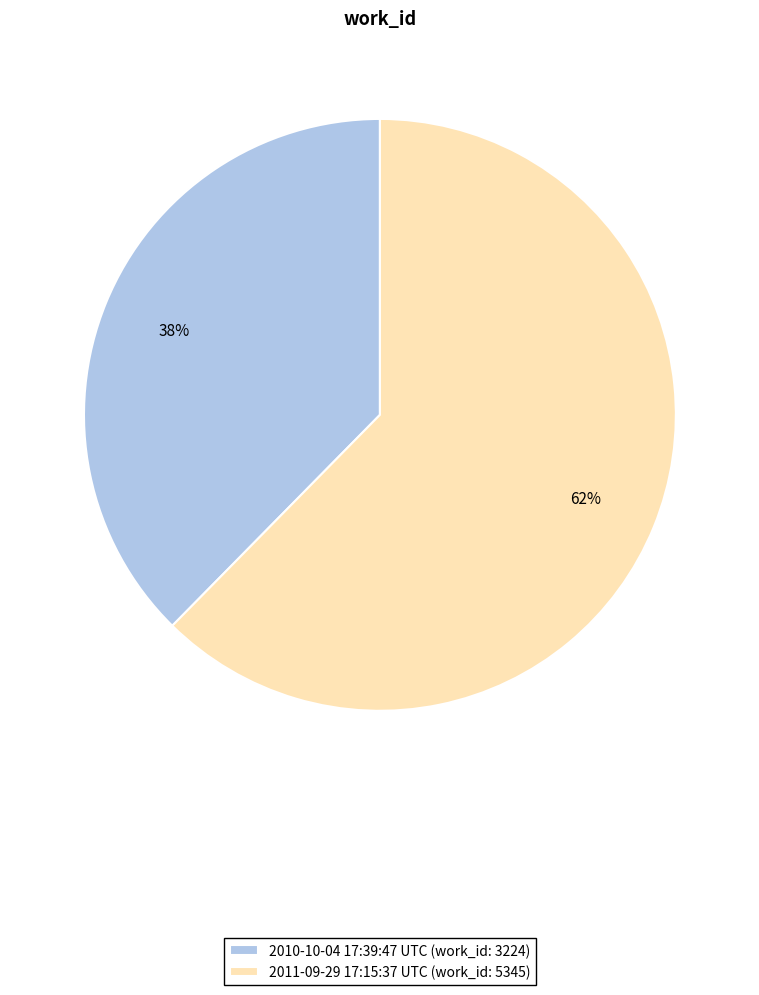

Combined, do 2011-09-29 17:15:37 UTC (work_id: 5345) and 2010-10-04 17:39:47 UTC (work_id: 3224) account for over 50%?

Yes